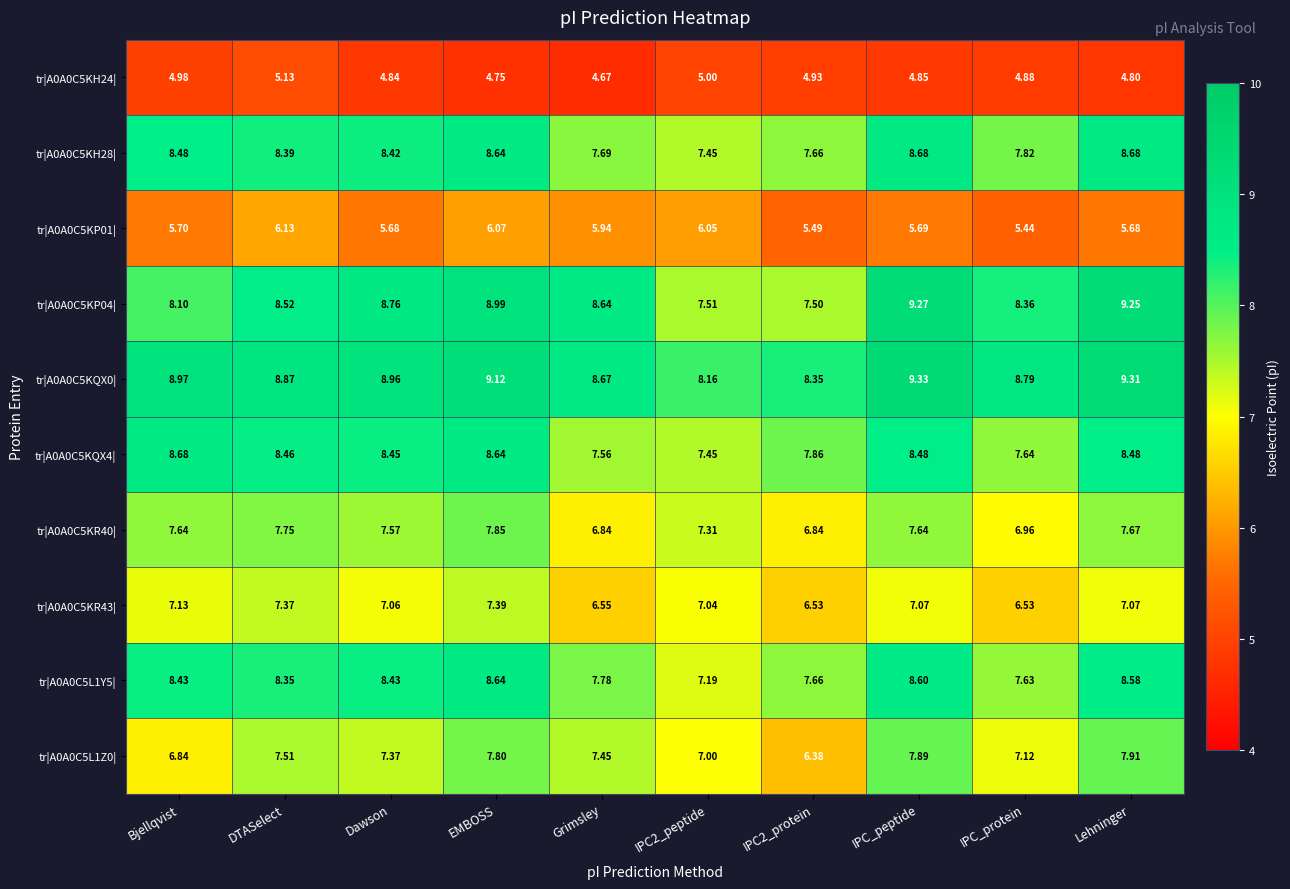

Is the value of tr|A0A0C5KR40| at IPC_peptide greater than the value of tr|A0A0C5KP01| at IPC2_peptide?

Yes